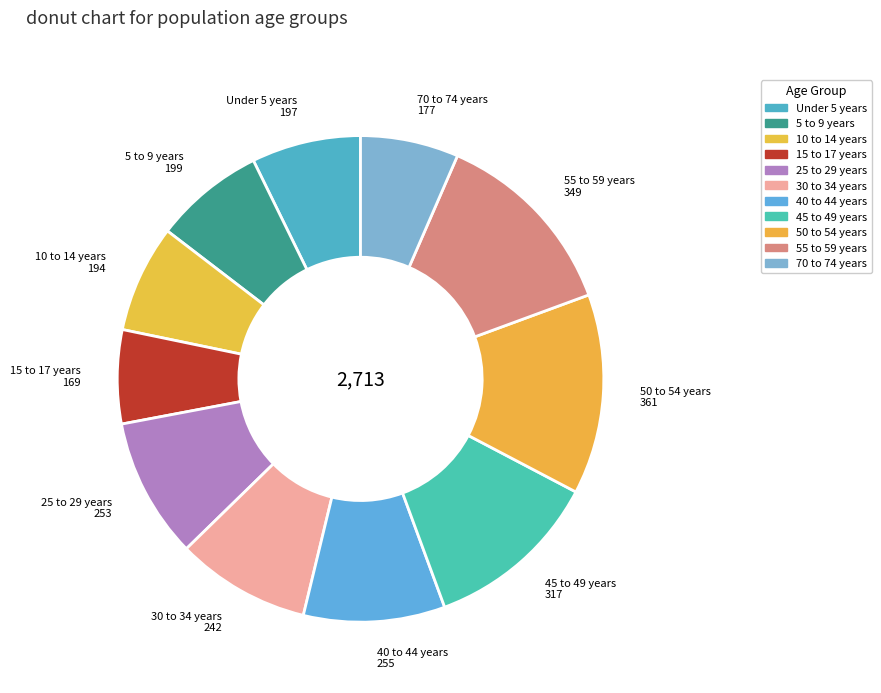

Approximately how many times larger is the value at 30 to 34 years compared to 40 to 44 years?

0.9